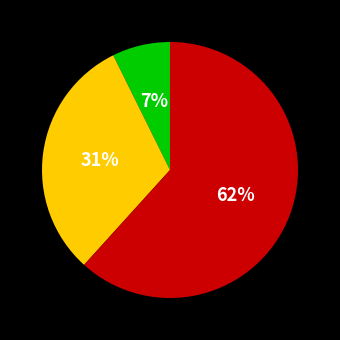

Does any single category account for the majority?

Yes